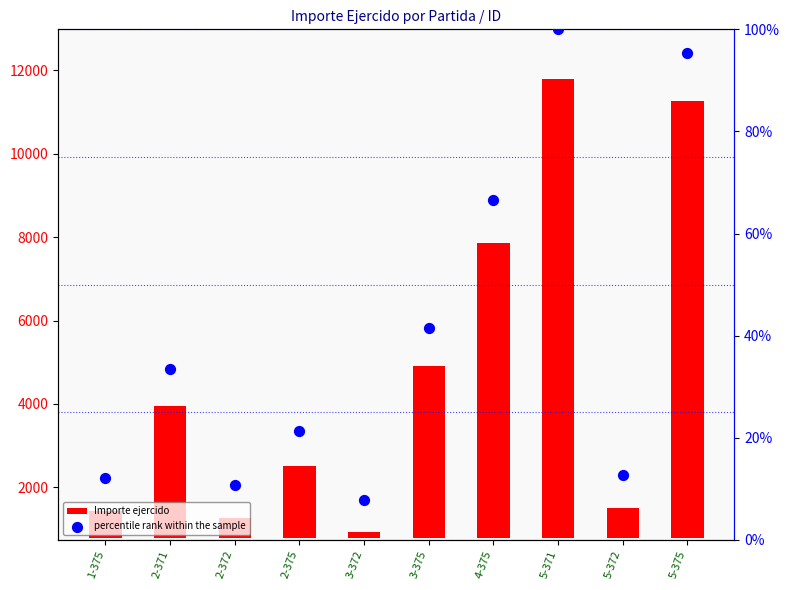

Which series contains the lowest Y value?

percentile rank within the sample